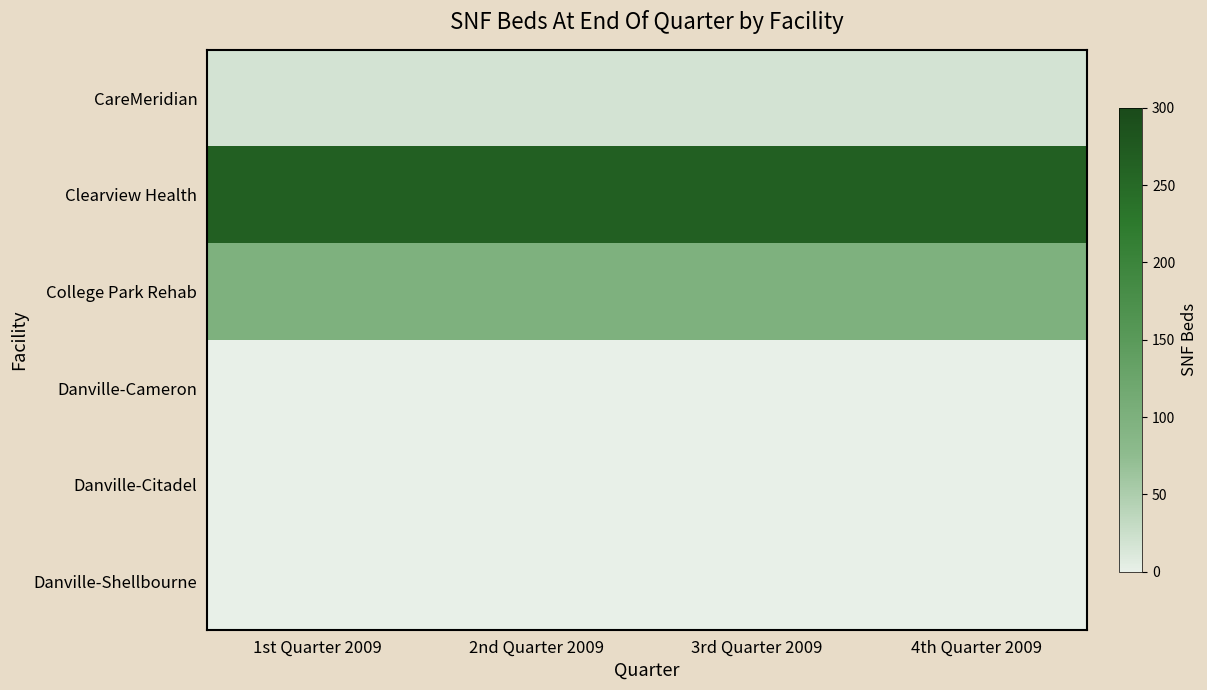

How many distinct data groups are displayed?

6